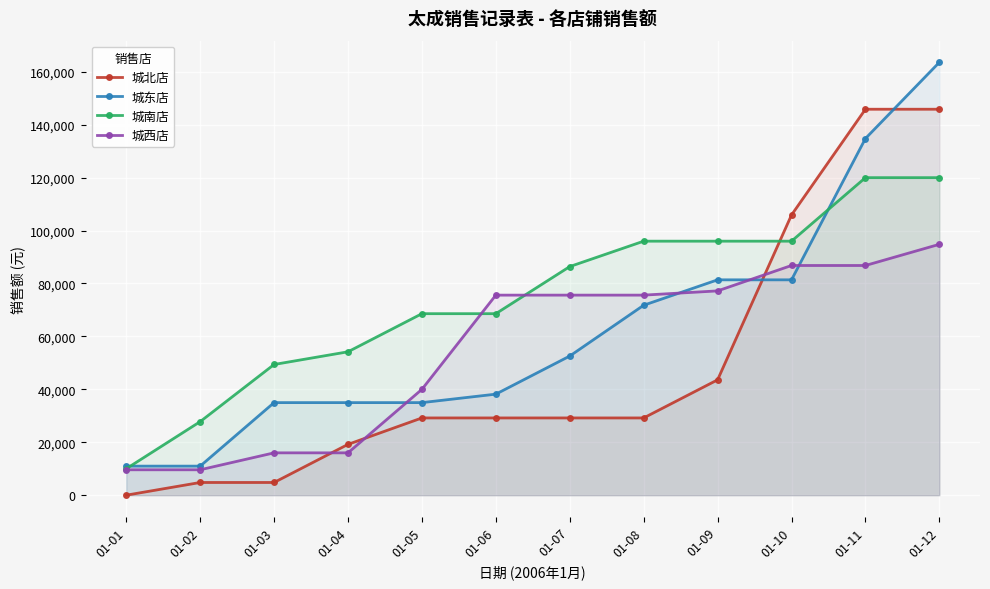

Which category has the lowest value in the 城南店 series?

01-01